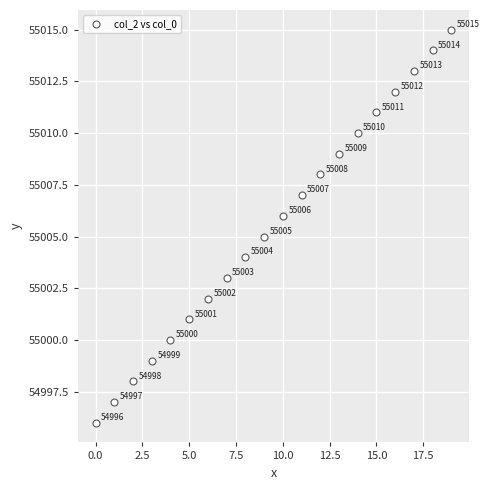

What is the range of Y values (max minus min)?

19